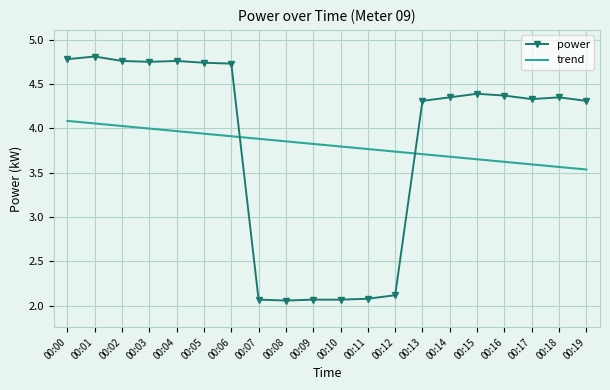

The value of power at 00:19 is 7.5. True or false?

False